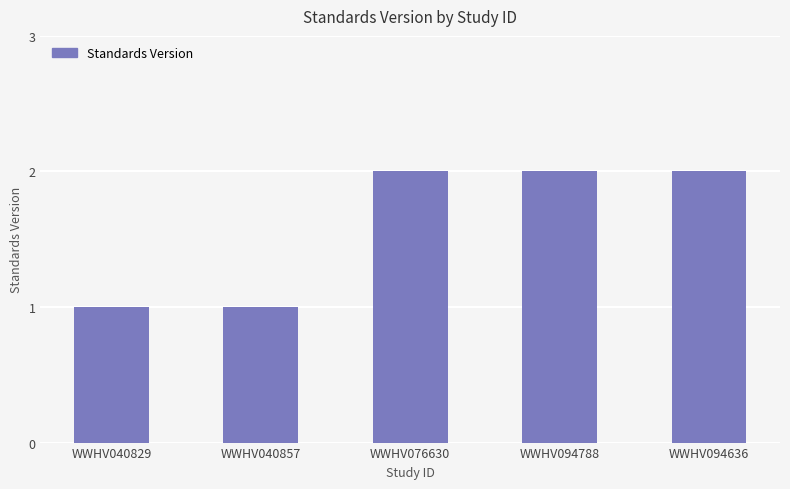

The chart shows a value of 1 at WWHV094636. True or false?

False